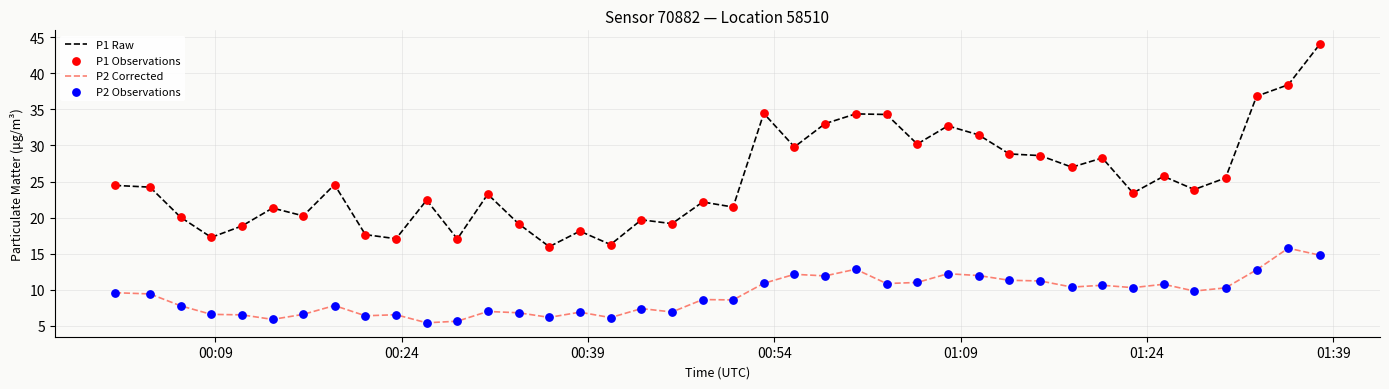

Which series has the largest range (max minus min)?

P1 Raw